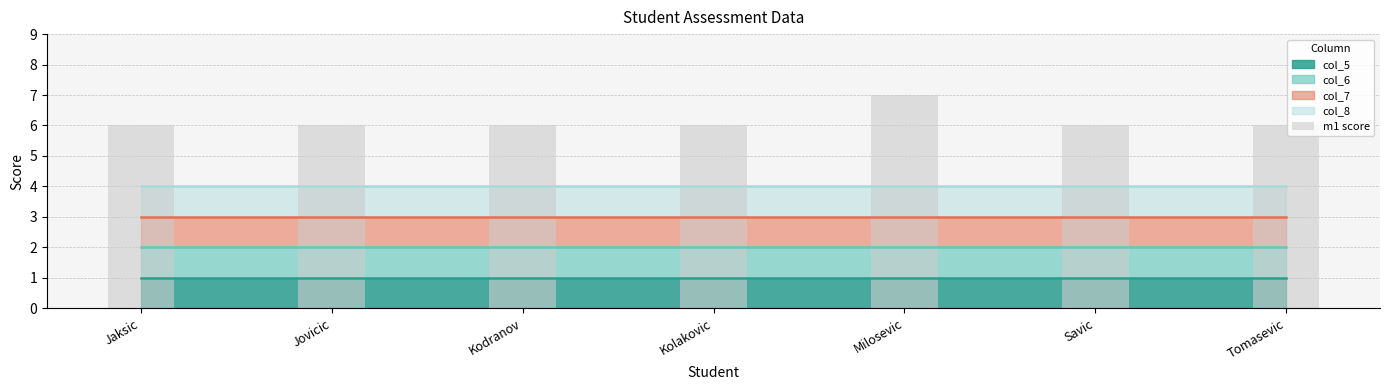

What is the sum of all values?

43